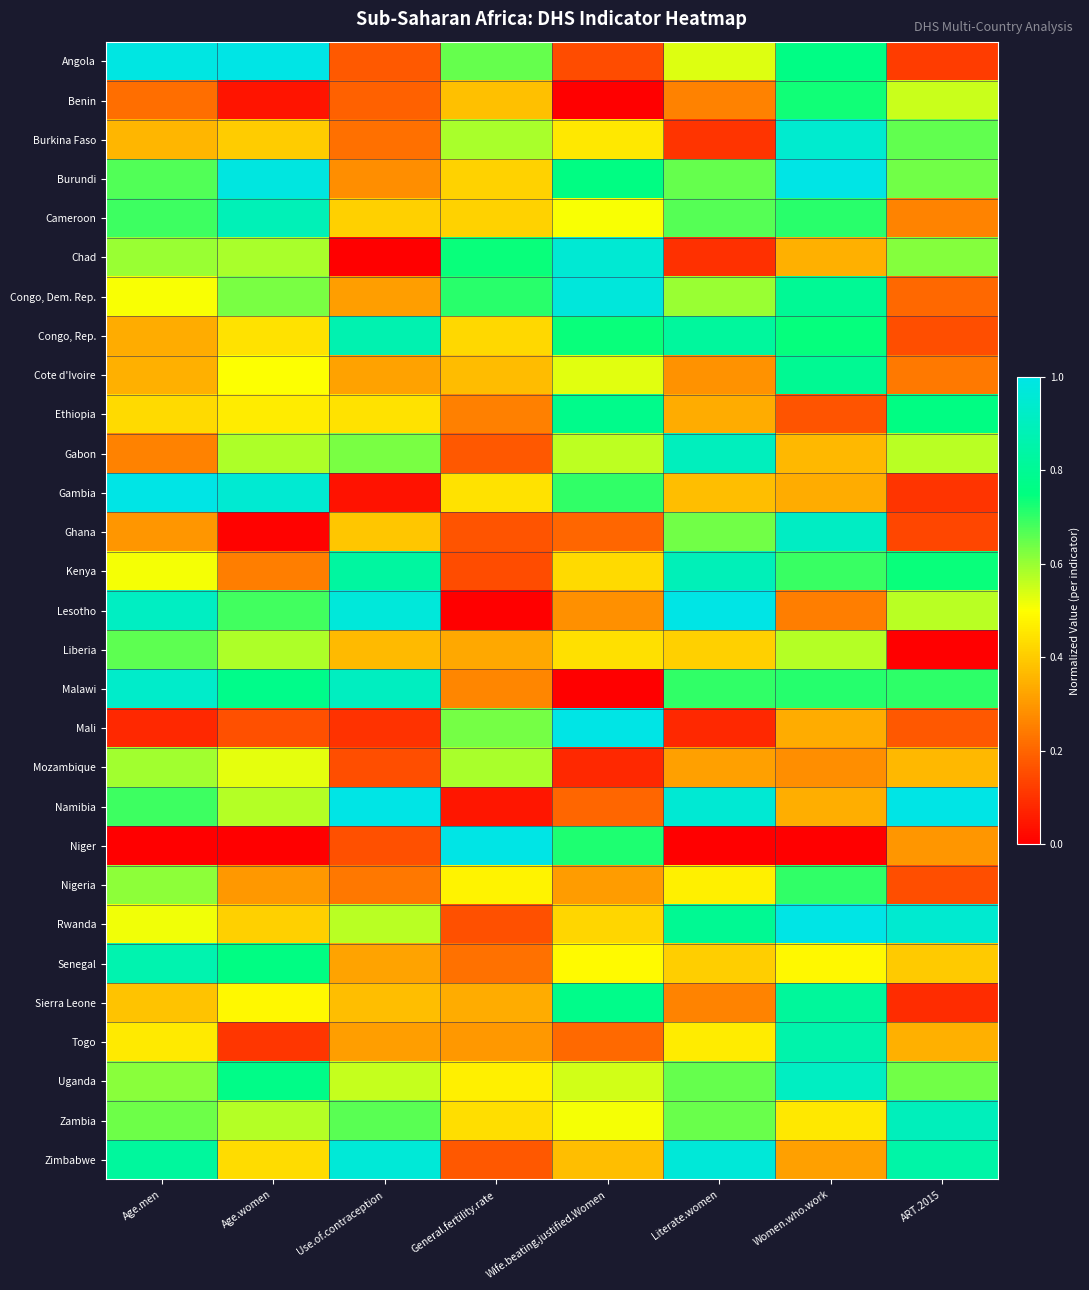

Reading left to right, what are all the values shown in this chart?

Angola: Age.men=1.0	Age.women=1.0	Use.of.contraception=0.2	General.fertility.rate=0.6	Wife.beating.justified.Women=0.1	Literate.women=0.5	Women.who.work=0.8	ART.2015=0.1
Benin: Age.men=0.2	Age.women=0.0	Use.of.contraception=0.2	General.fertility.rate=0.4	Wife.beating.justified.Women=0.0	Literate.women=0.3	Women.who.work=0.7	ART.2015=0.6
Burkina Faso: Age.men=0.4	Age.women=0.4	Use.of.contraception=0.2	General.fertility.rate=0.6	Wife.beating.justified.Women=0.5	Literate.women=0.1	Women.who.work=0.9	ART.2015=0.7
Burundi: Age.men=0.7	Age.women=1.0	Use.of.contraception=0.3	General.fertility.rate=0.4	Wife.beating.justified.Women=0.8	Literate.women=0.6	Women.who.work=1.0	ART.2015=0.6
Cameroon: Age.men=0.7	Age.women=0.9	Use.of.contraception=0.4	General.fertility.rate=0.4	Wife.beating.justified.Women=0.5	Literate.women=0.7	Women.who.work=0.7	ART.2015=0.3
Chad: Age.men=0.6	Age.women=0.6	Use.of.contraception=0.0	General.fertility.rate=0.7	Wife.beating.justified.Women=1.0	Literate.women=0.1	Women.who.work=0.3	ART.2015=0.6
Congo, Dem. Rep.: Age.men=0.5	Age.women=0.6	Use.of.contraception=0.3	General.fertility.rate=0.7	Wife.beating.justified.Women=1.0	Literate.women=0.6	Women.who.work=0.8	ART.2015=0.2
Congo, Rep.: Age.men=0.3	Age.women=0.4	Use.of.contraception=0.9	General.fertility.rate=0.4	Wife.beating.justified.Women=0.7	Literate.women=0.8	Women.who.work=0.7	ART.2015=0.2
Cote d'Ivoire: Age.men=0.3	Age.women=0.5	Use.of.contraception=0.3	General.fertility.rate=0.4	Wife.beating.justified.Women=0.5	Literate.women=0.3	Women.who.work=0.8	ART.2015=0.2
Ethiopia: Age.men=0.4	Age.women=0.5	Use.of.contraception=0.4	General.fertility.rate=0.3	Wife.beating.justified.Women=0.8	Literate.women=0.3	Women.who.work=0.2	ART.2015=0.8
Gabon: Age.men=0.3	Age.women=0.6	Use.of.contraception=0.6	General.fertility.rate=0.2	Wife.beating.justified.Women=0.6	Literate.women=0.9	Women.who.work=0.4	ART.2015=0.6
Gambia: Age.men=1.0	Age.women=0.9	Use.of.contraception=0.0	General.fertility.rate=0.4	Wife.beating.justified.Women=0.7	Literate.women=0.4	Women.who.work=0.3	ART.2015=0.1
Ghana: Age.men=0.3	Age.women=0.0	Use.of.contraception=0.4	General.fertility.rate=0.2	Wife.beating.justified.Women=0.2	Literate.women=0.6	Women.who.work=0.9	ART.2015=0.1
Kenya: Age.men=0.5	Age.women=0.2	Use.of.contraception=0.8	General.fertility.rate=0.2	Wife.beating.justified.Women=0.4	Literate.women=0.9	Women.who.work=0.7	ART.2015=0.7
Lesotho: Age.men=0.9	Age.women=0.7	Use.of.contraception=1.0	General.fertility.rate=0.0	Wife.beating.justified.Women=0.3	Literate.women=1.0	Women.who.work=0.2	ART.2015=0.6
Liberia: Age.men=0.7	Age.women=0.6	Use.of.contraception=0.4	General.fertility.rate=0.3	Wife.beating.justified.Women=0.4	Literate.women=0.4	Women.who.work=0.6	ART.2015=0.0
Malawi: Age.men=0.9	Age.women=0.8	Use.of.contraception=0.9	General.fertility.rate=0.3	Wife.beating.justified.Women=0.0	Literate.women=0.7	Women.who.work=0.7	ART.2015=0.7
Mali: Age.men=0.1	Age.women=0.2	Use.of.contraception=0.1	General.fertility.rate=0.6	Wife.beating.justified.Women=1.0	Literate.women=0.1	Women.who.work=0.3	ART.2015=0.2
Mozambique: Age.men=0.6	Age.women=0.5	Use.of.contraception=0.2	General.fertility.rate=0.6	Wife.beating.justified.Women=0.1	Literate.women=0.3	Women.who.work=0.3	ART.2015=0.4
Namibia: Age.men=0.7	Age.women=0.6	Use.of.contraception=1.0	General.fertility.rate=0.0	Wife.beating.justified.Women=0.2	Literate.women=1.0	Women.who.work=0.3	ART.2015=1.0
Niger: Age.men=0.0	Age.women=0.0	Use.of.contraception=0.2	General.fertility.rate=1.0	Wife.beating.justified.Women=0.7	Literate.women=0.0	Women.who.work=0.0	ART.2015=0.3
Nigeria: Age.men=0.6	Age.women=0.3	Use.of.contraception=0.2	General.fertility.rate=0.5	Wife.beating.justified.Women=0.3	Literate.women=0.5	Women.who.work=0.7	ART.2015=0.2
Rwanda: Age.men=0.5	Age.women=0.4	Use.of.contraception=0.6	General.fertility.rate=0.2	Wife.beating.justified.Women=0.4	Literate.women=0.8	Women.who.work=1.0	ART.2015=0.9
Senegal: Age.men=0.9	Age.women=0.8	Use.of.contraception=0.3	General.fertility.rate=0.2	Wife.beating.justified.Women=0.5	Literate.women=0.4	Women.who.work=0.5	ART.2015=0.4
Sierra Leone: Age.men=0.4	Age.women=0.5	Use.of.contraception=0.4	General.fertility.rate=0.3	Wife.beating.justified.Women=0.8	Literate.women=0.3	Women.who.work=0.8	ART.2015=0.1
Togo: Age.men=0.5	Age.women=0.1	Use.of.contraception=0.3	General.fertility.rate=0.3	Wife.beating.justified.Women=0.2	Literate.women=0.5	Women.who.work=0.9	ART.2015=0.3
Uganda: Age.men=0.6	Age.women=0.8	Use.of.contraception=0.6	General.fertility.rate=0.5	Wife.beating.justified.Women=0.5	Literate.women=0.6	Women.who.work=0.9	ART.2015=0.6
Zambia: Age.men=0.6	Age.women=0.6	Use.of.contraception=0.7	General.fertility.rate=0.4	Wife.beating.justified.Women=0.5	Literate.women=0.6	Women.who.work=0.5	ART.2015=0.9
Zimbabwe: Age.men=0.8	Age.women=0.4	Use.of.contraception=1.0	General.fertility.rate=0.2	Wife.beating.justified.Women=0.4	Literate.women=1.0	Women.who.work=0.3	ART.2015=0.8